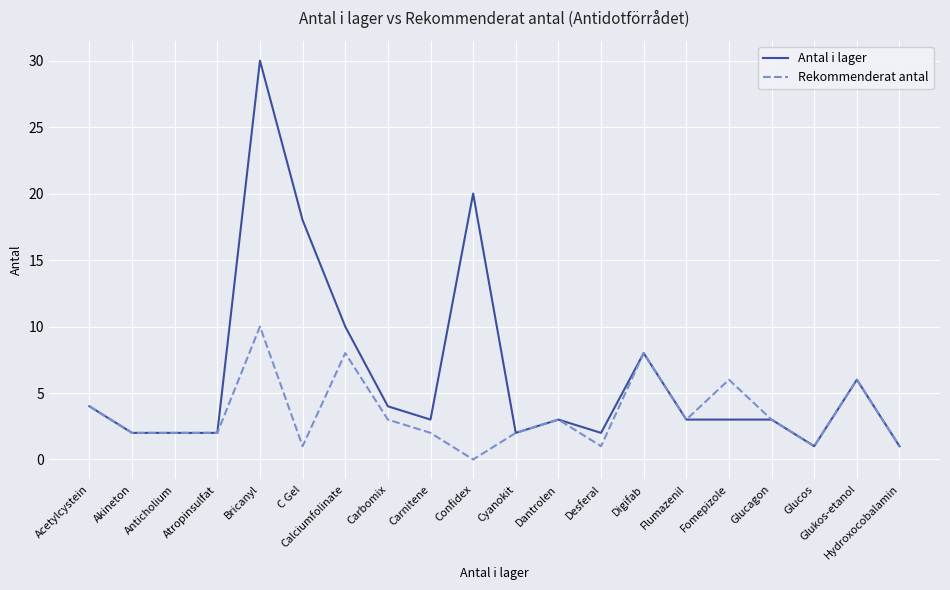

Rank the series at Confidex from lowest to highest value.

Rekommenderat antal, Antal i lager